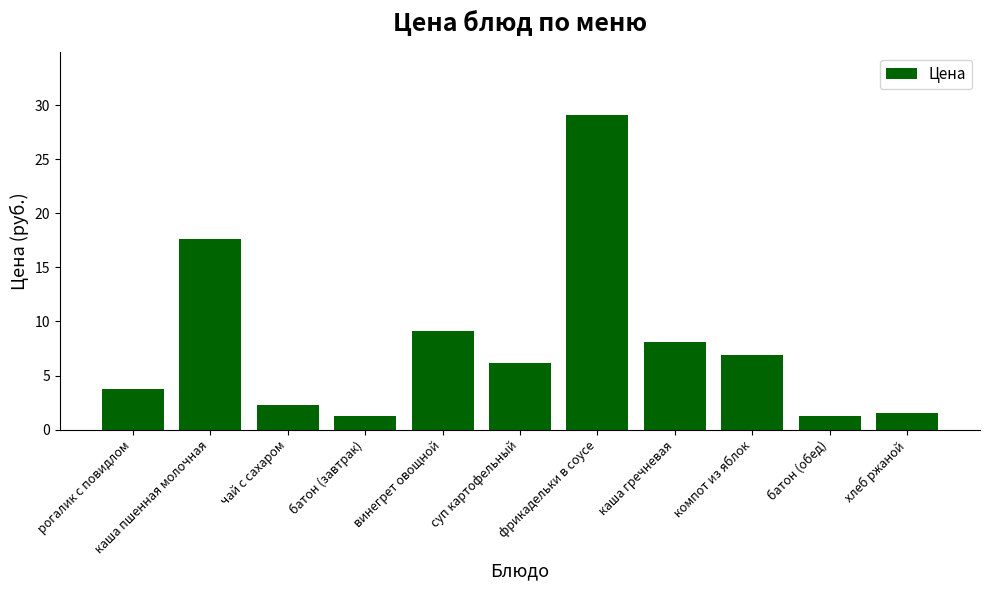

Between суп картофельный and чай с сахаром, which is larger?

суп картофельный